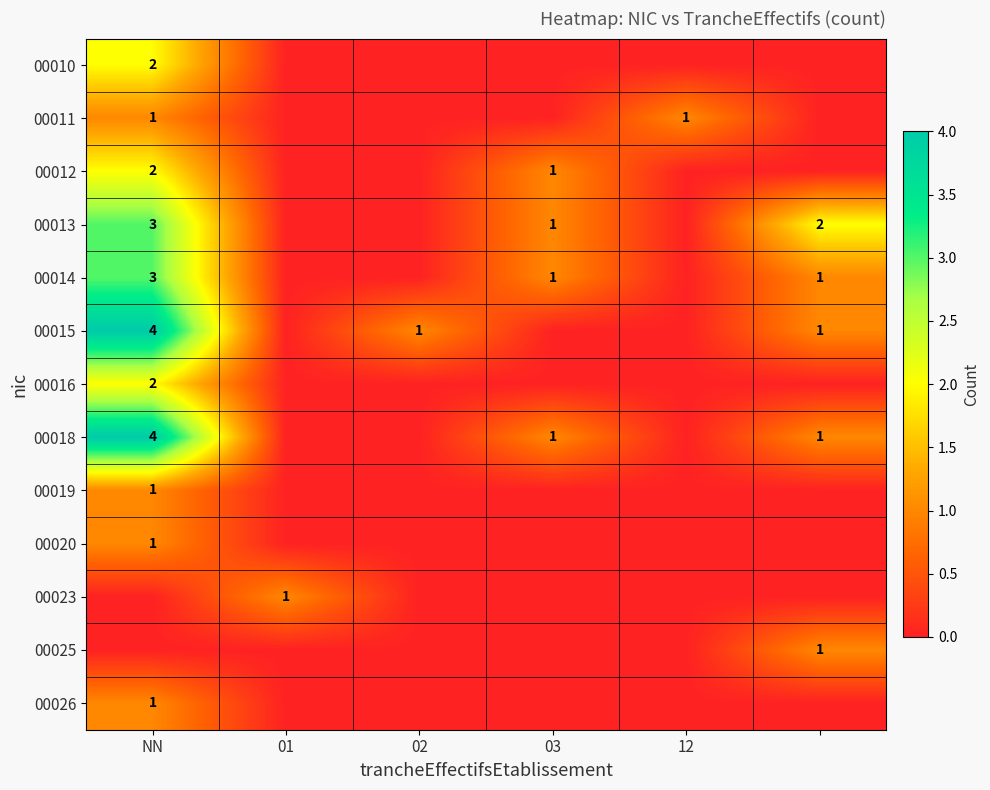

True or false: 00018 has a value of 1 at NN.

False